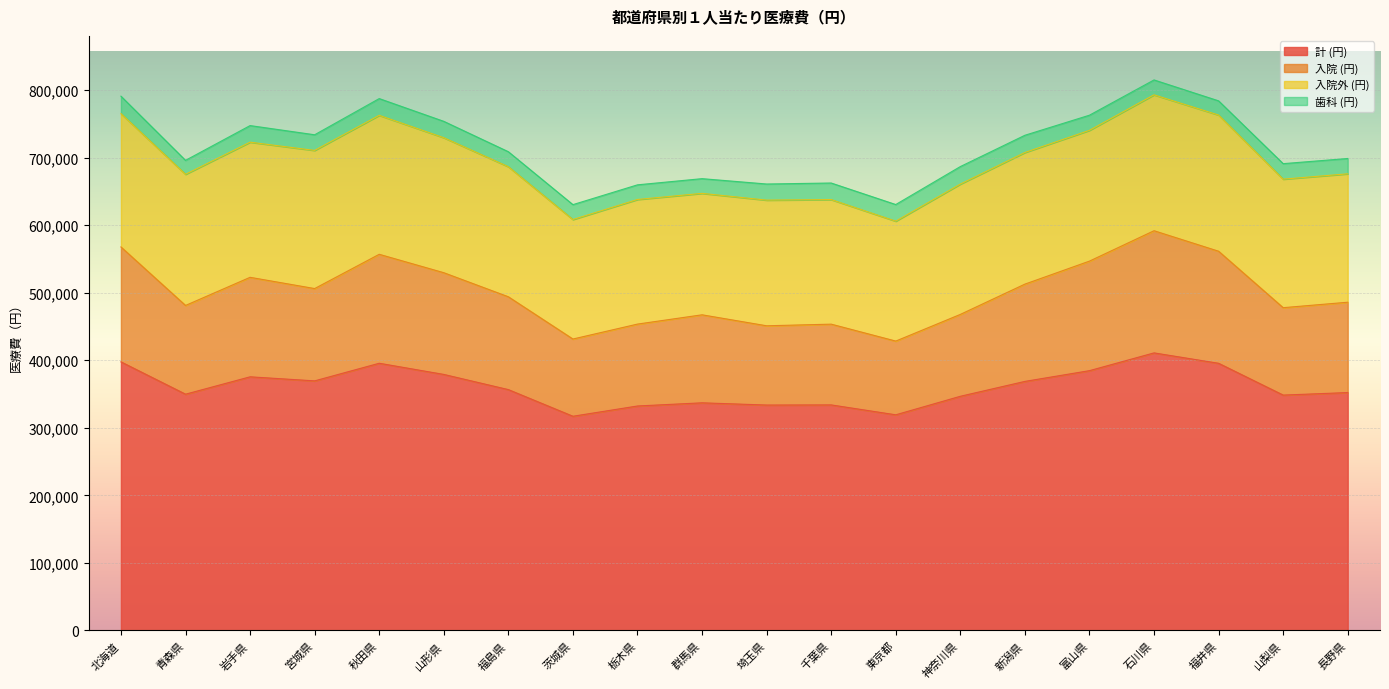

What is the difference between the maximum and second lowest values in the 計 (円) series?

91658.9